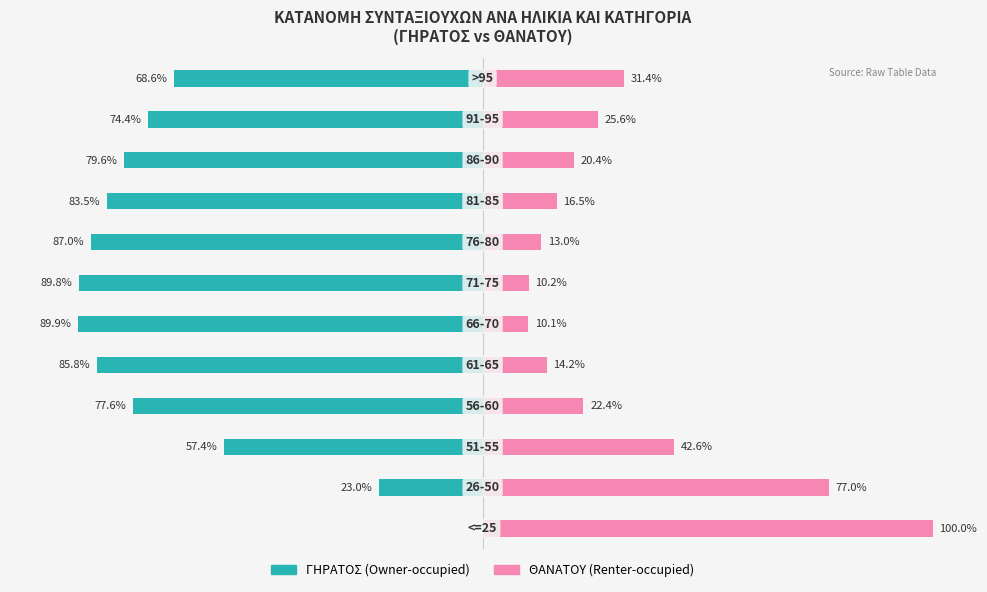

Are the bars grouped side by side (vs. stacked)?

Yes